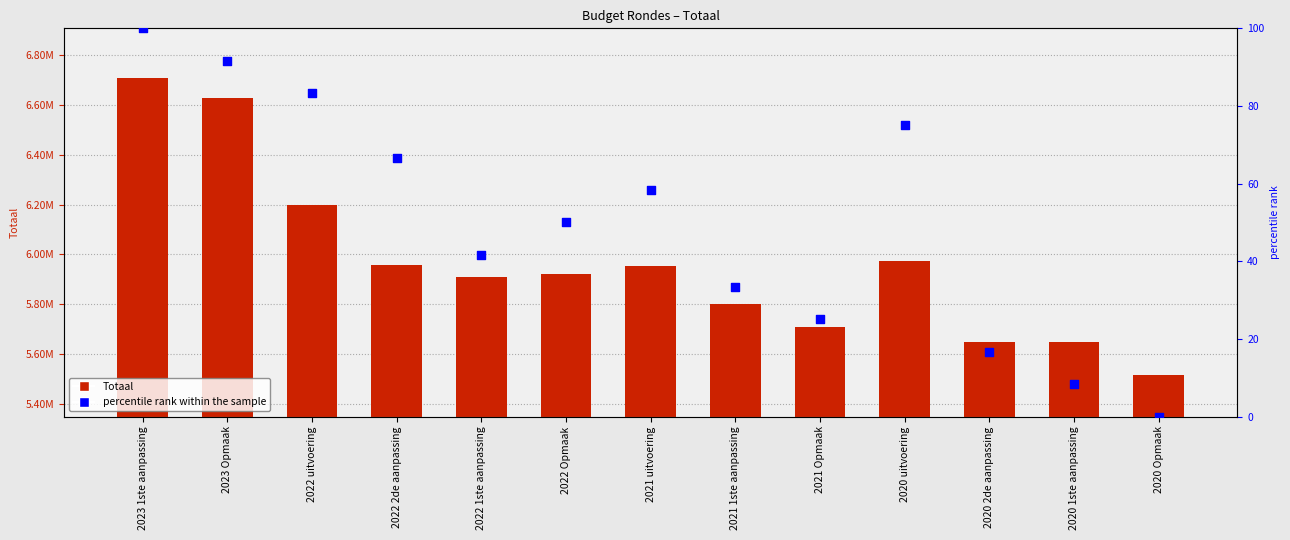

Which series contains the highest Y value?

Totaal